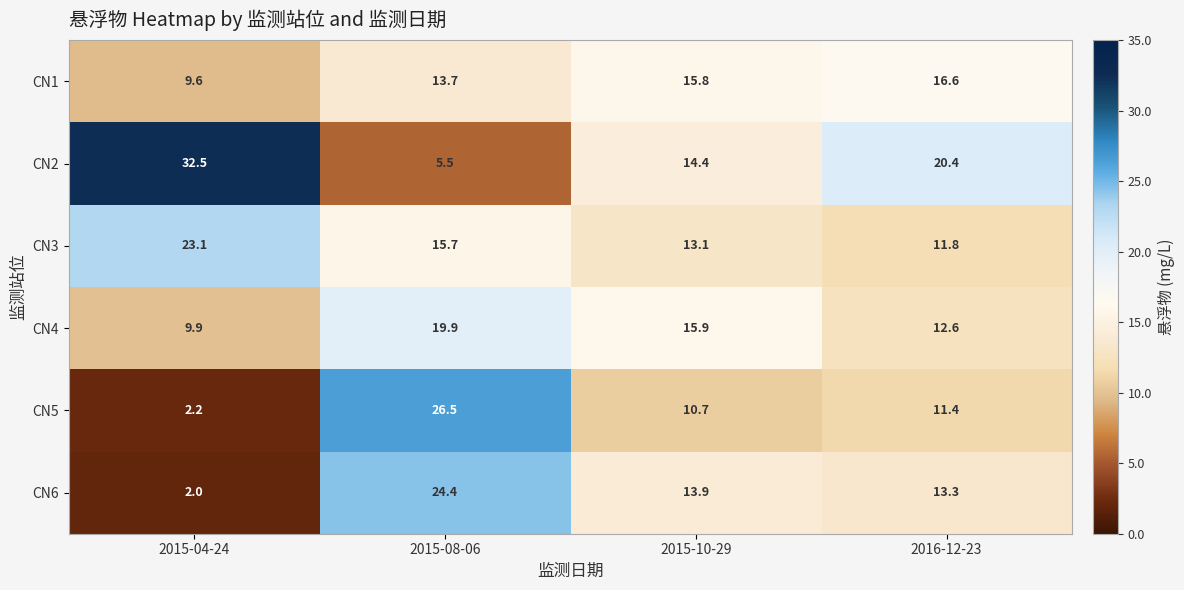

Reading right to left, what are all the values shown in this chart?

CN1: 16.6	15.8	13.7	9.6
CN2: 20.4	14.4	5.5	32.5
CN3: 11.8	13.1	15.7	23.1
CN4: 12.6	15.9	19.9	9.9
CN5: 11.4	10.7	26.5	2.2
CN6: 13.3	13.9	24.4	2.0